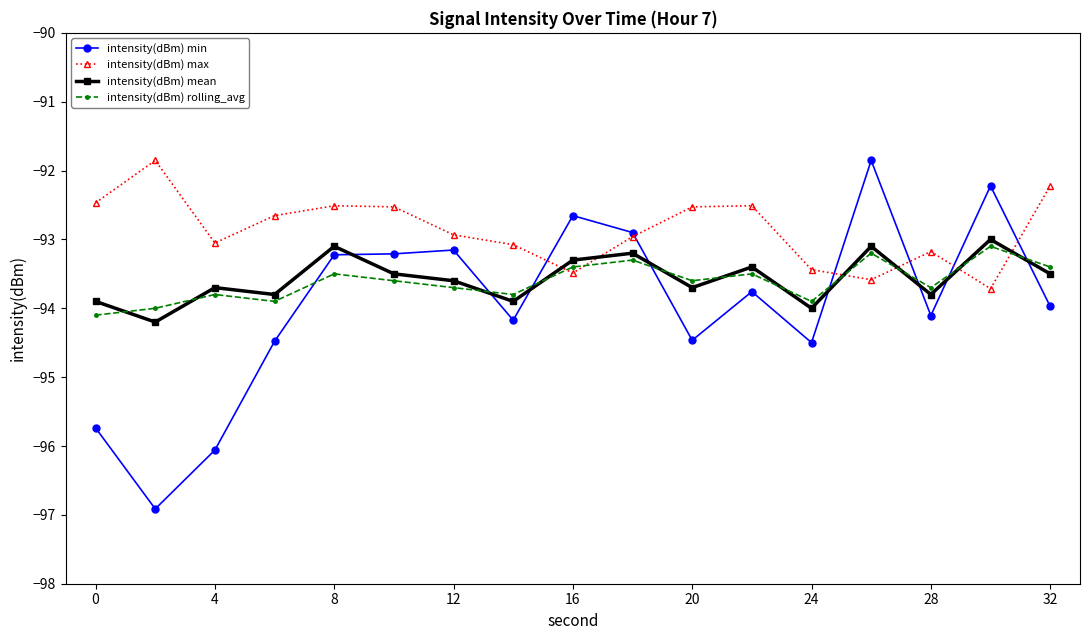

Which series has the largest total across all categories?

intensity(dBm) max